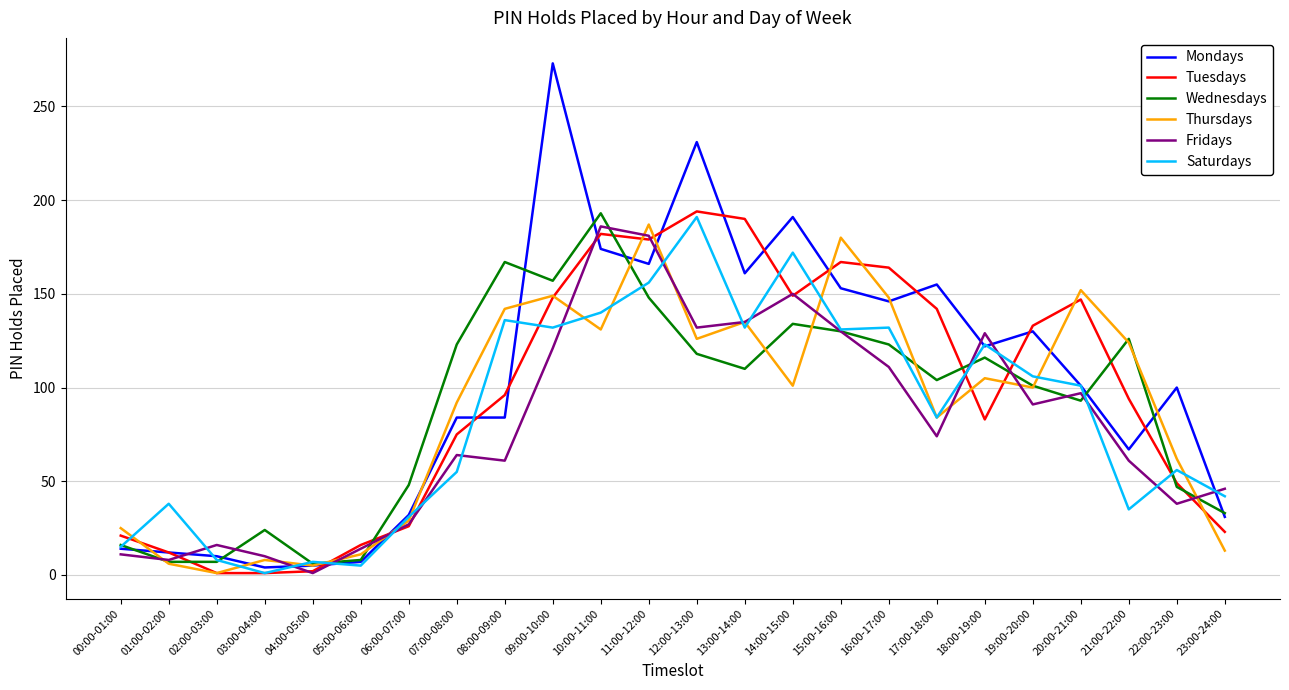

At which category does Fridays reach its first local valley?

01:00-02:00